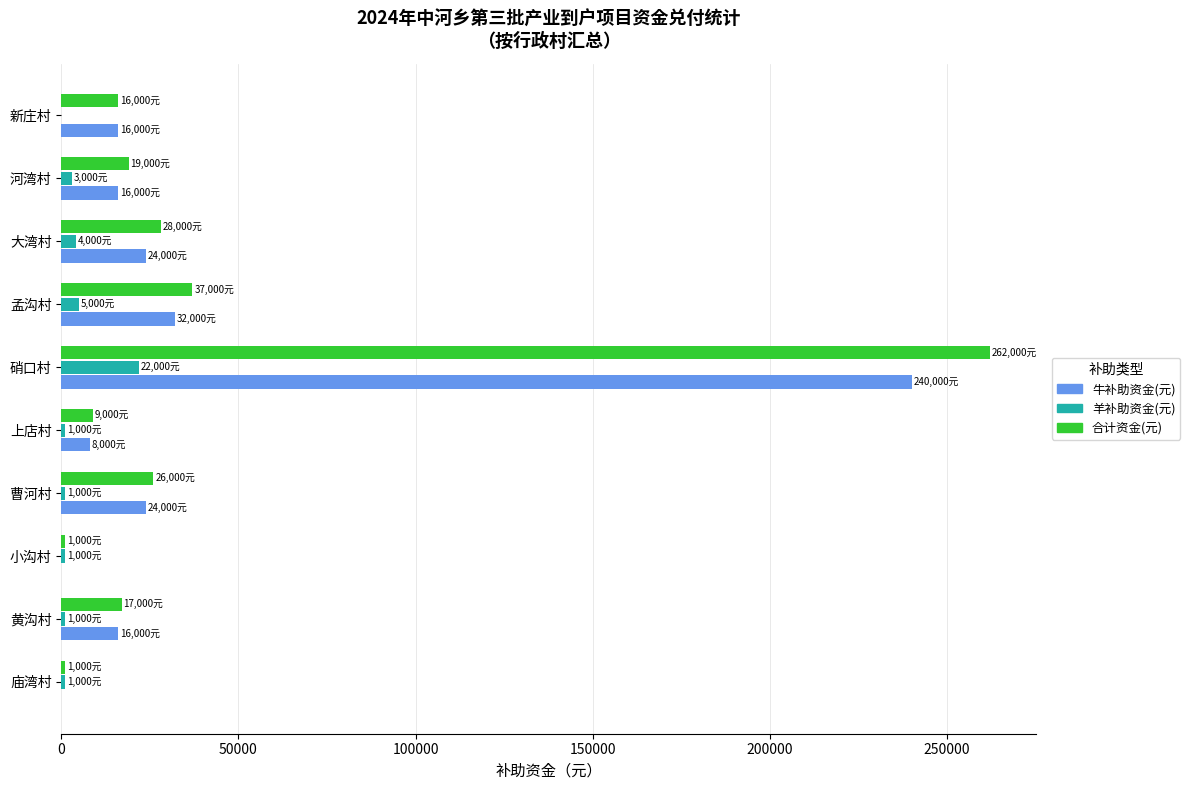

Where is 牛补助资金(元) nearest to the value 120000?

孟沟村